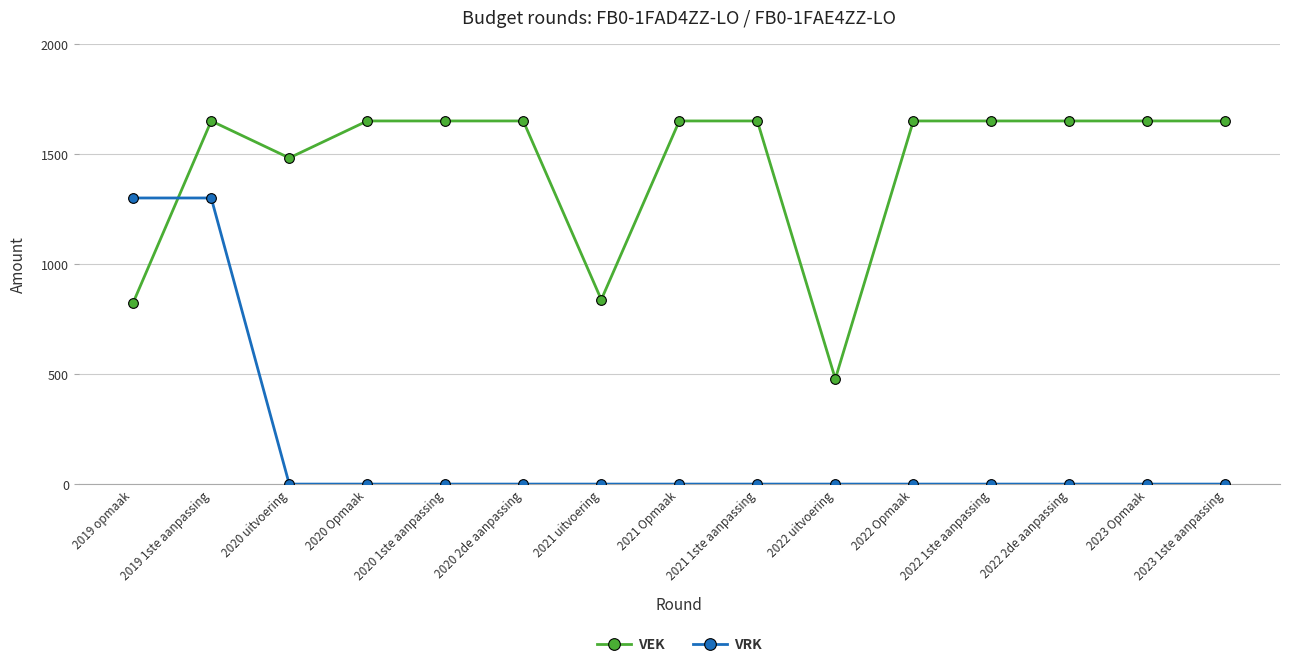

At which category does VEK reach its first local valley?

2020 uitvoering